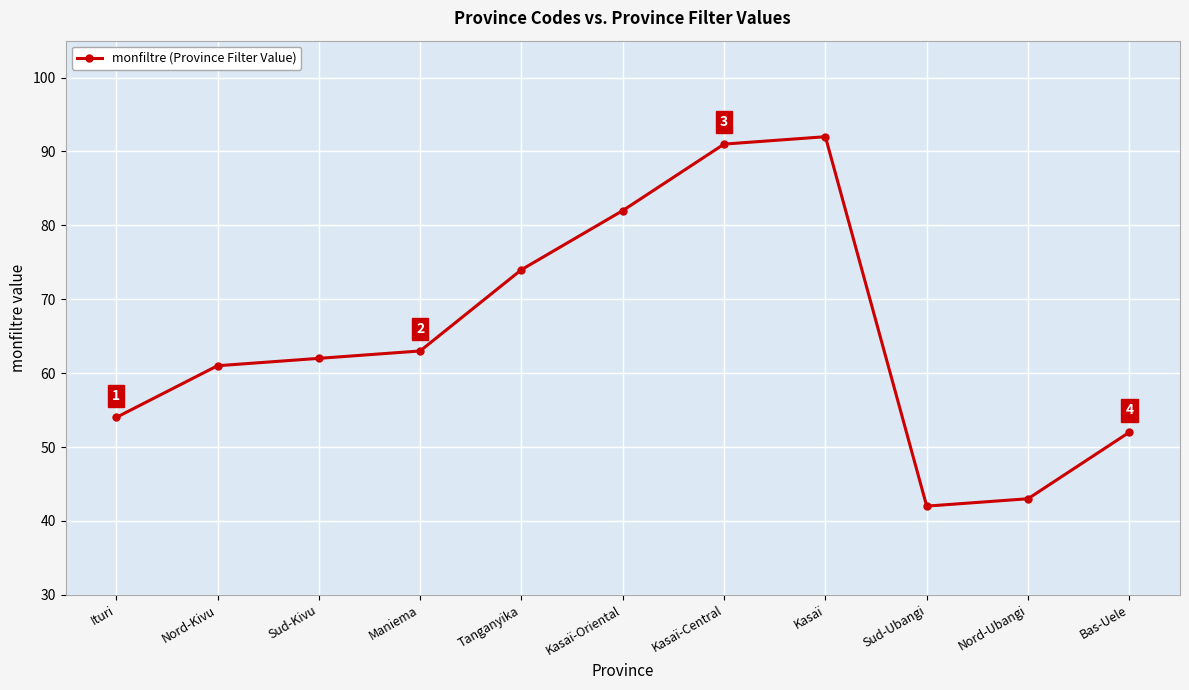

True or false: the data shows 62 at Sud-Kivu.

True